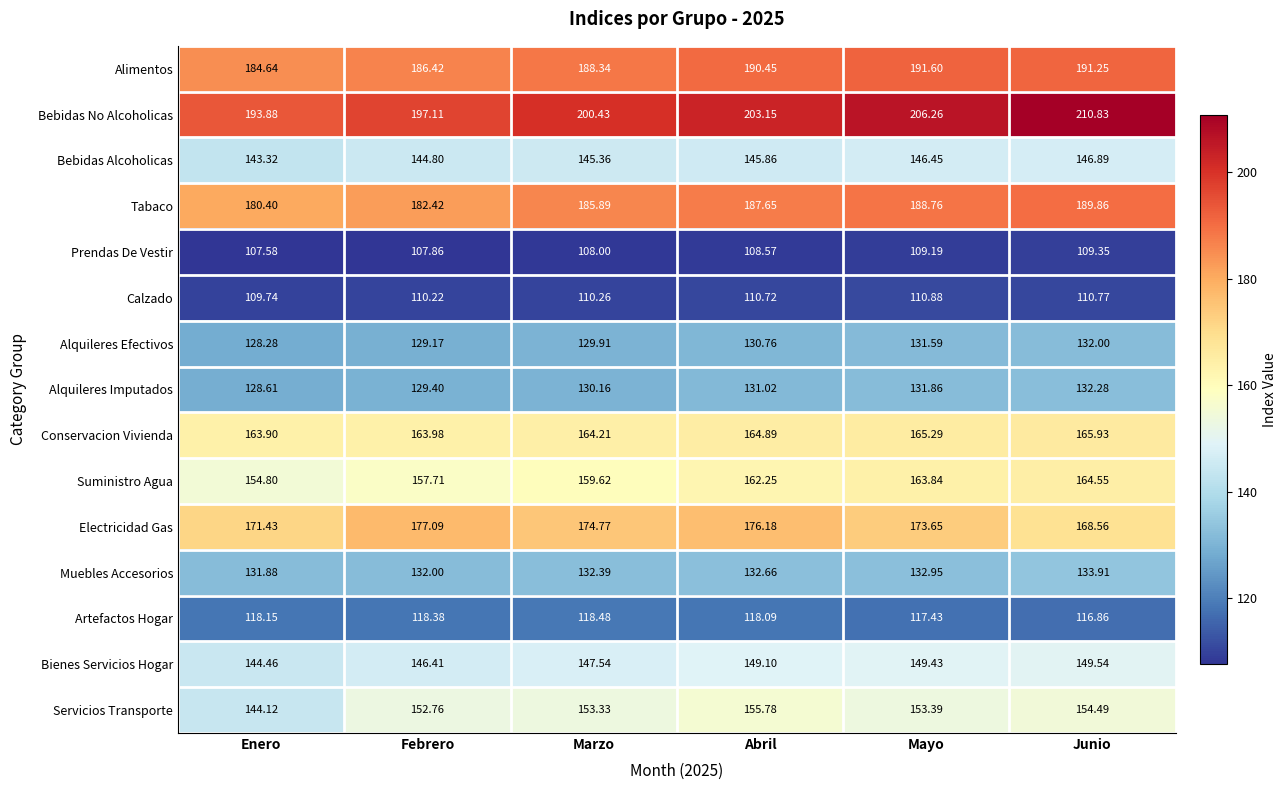

Is the value of Alquileres Imputados at Febrero greater than the value of Suministro Agua at Enero?

No